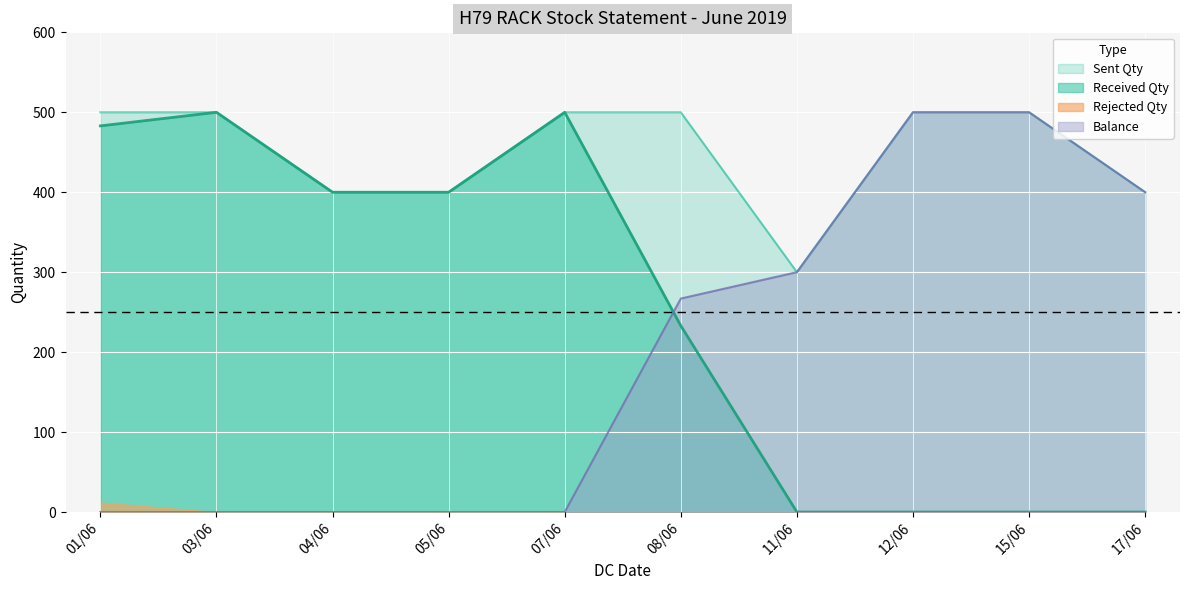

Is it true that Received Qty equals 0 at 11/06?

True